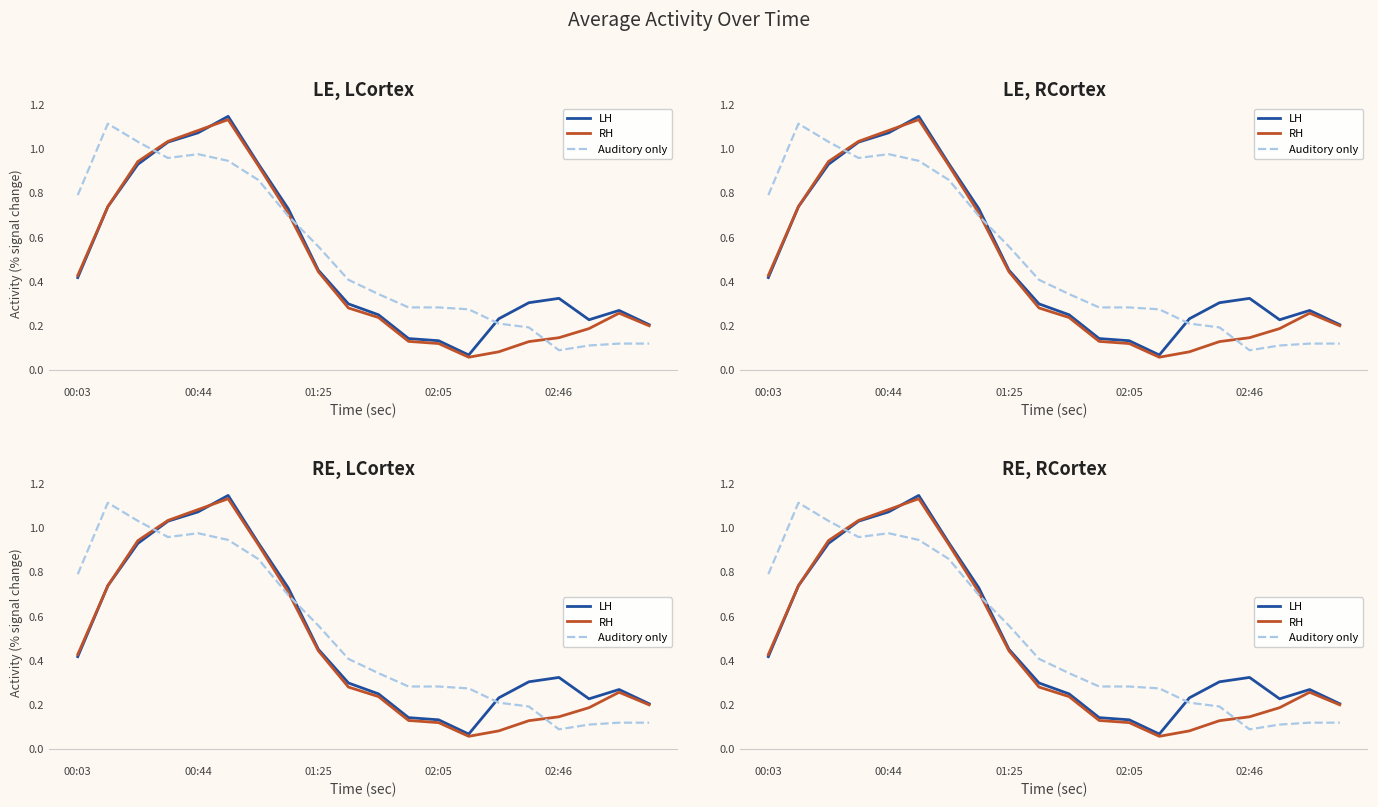

In RH, how many points are lower than both neighbors (excluding endpoints)?

1